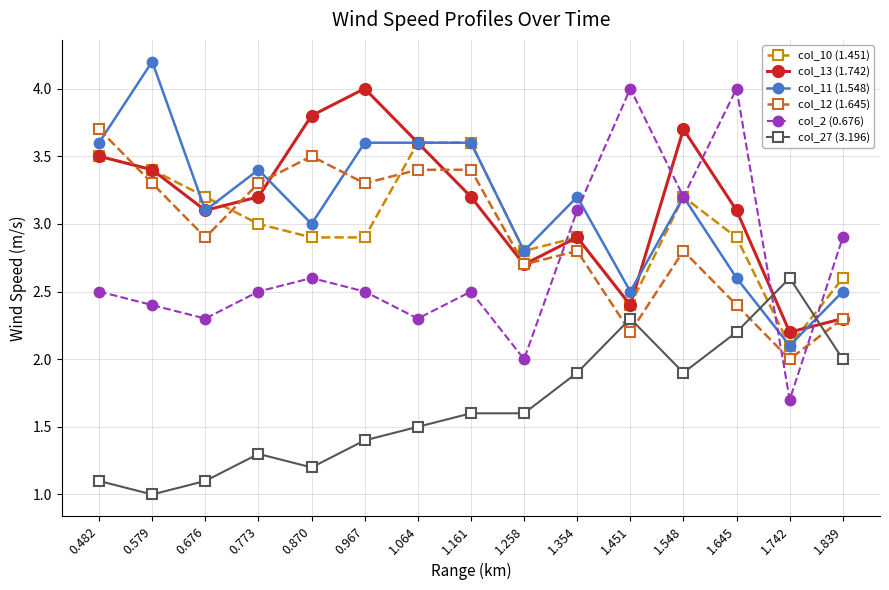

What is the value of the col_12 (1.645) point at the 10th from the left?

2.8